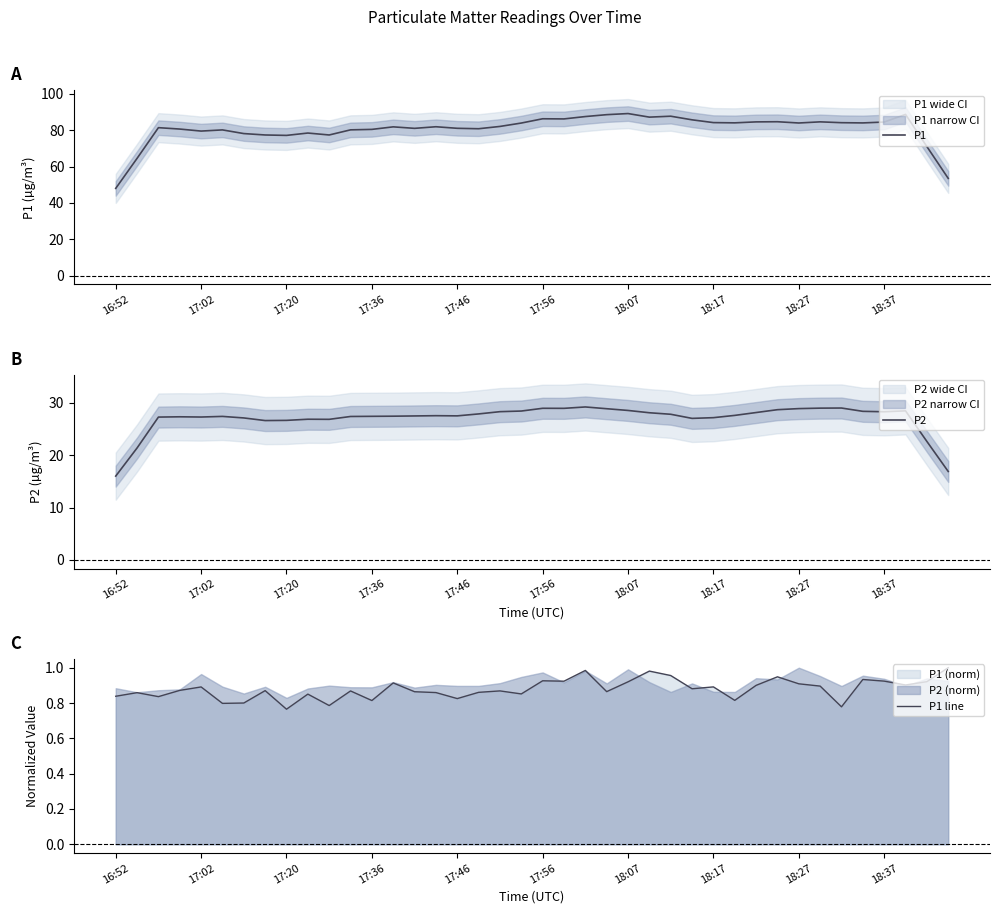

At 13, list the series in order from smallest to largest.

P1 line, P2, P1